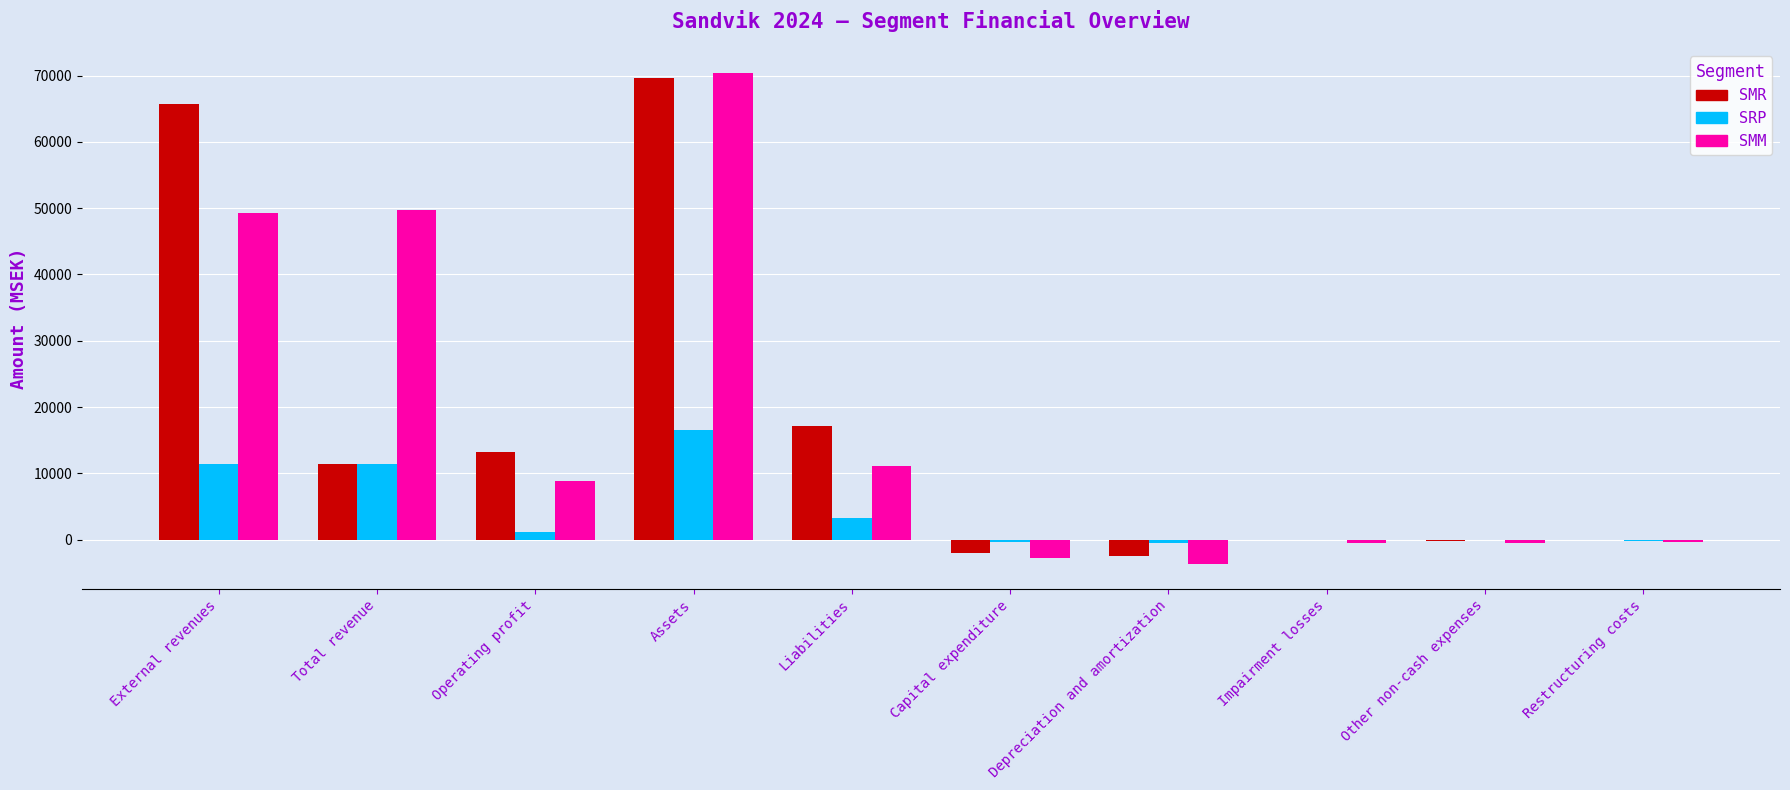

At which category is the sum across all series the highest?

Assets